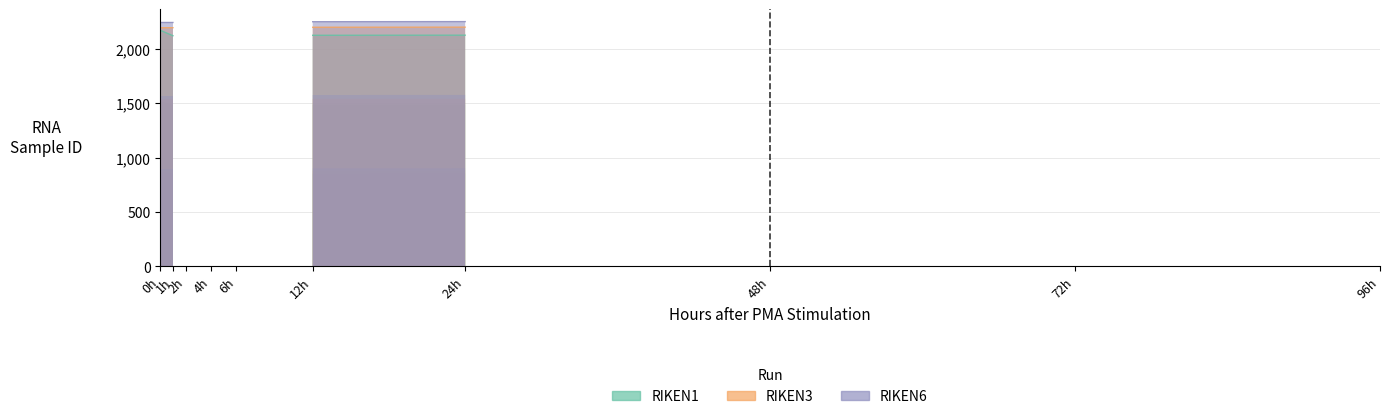

How many data points in RIKEN1 are less than 2125?

5